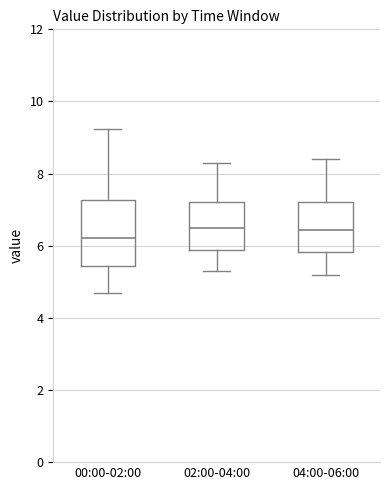

Where does the upper whisker of the box for 04:00-06:00 end on the y-axis? The values are not printed on the chart, so give them approximately, as read against the axis.

8.4